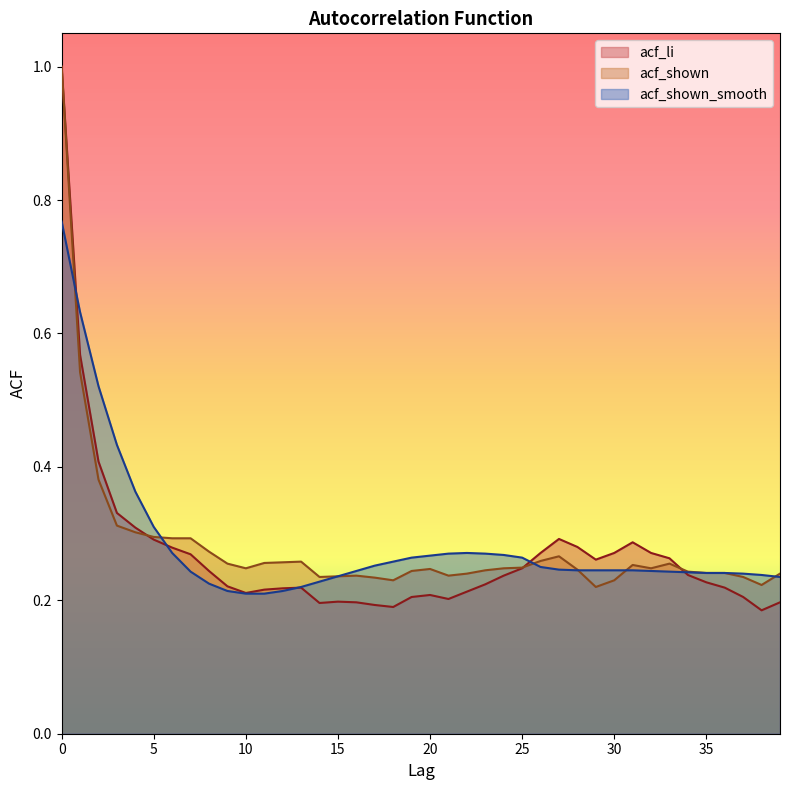

Which series ends up on top after the final intersection of acf_shown_smooth and acf_shown?

acf_shown